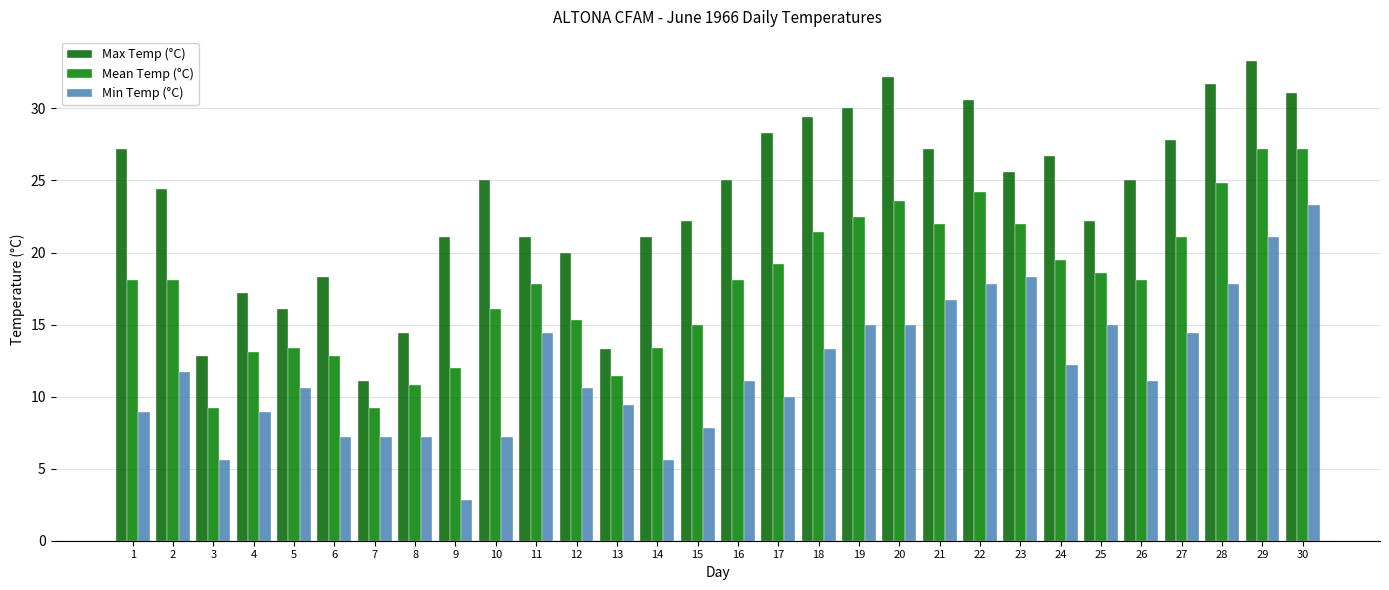

What is the highest value of the Mean Temp (°C) series?

27.2